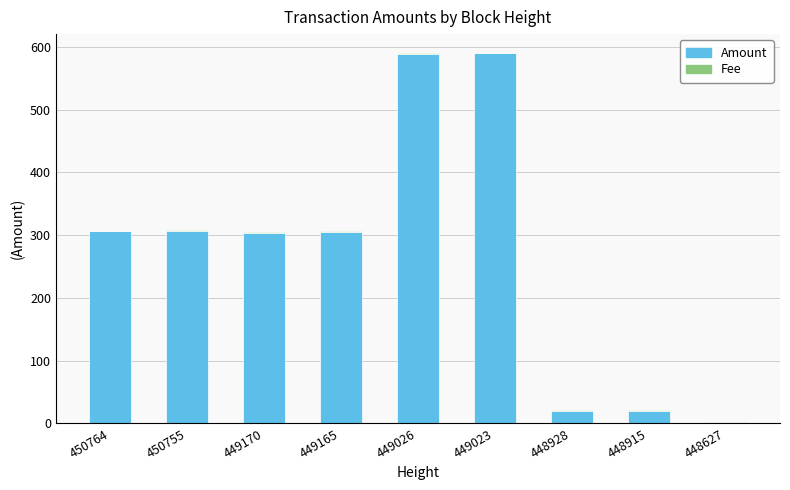

What is the sum of all Amount values?

2442